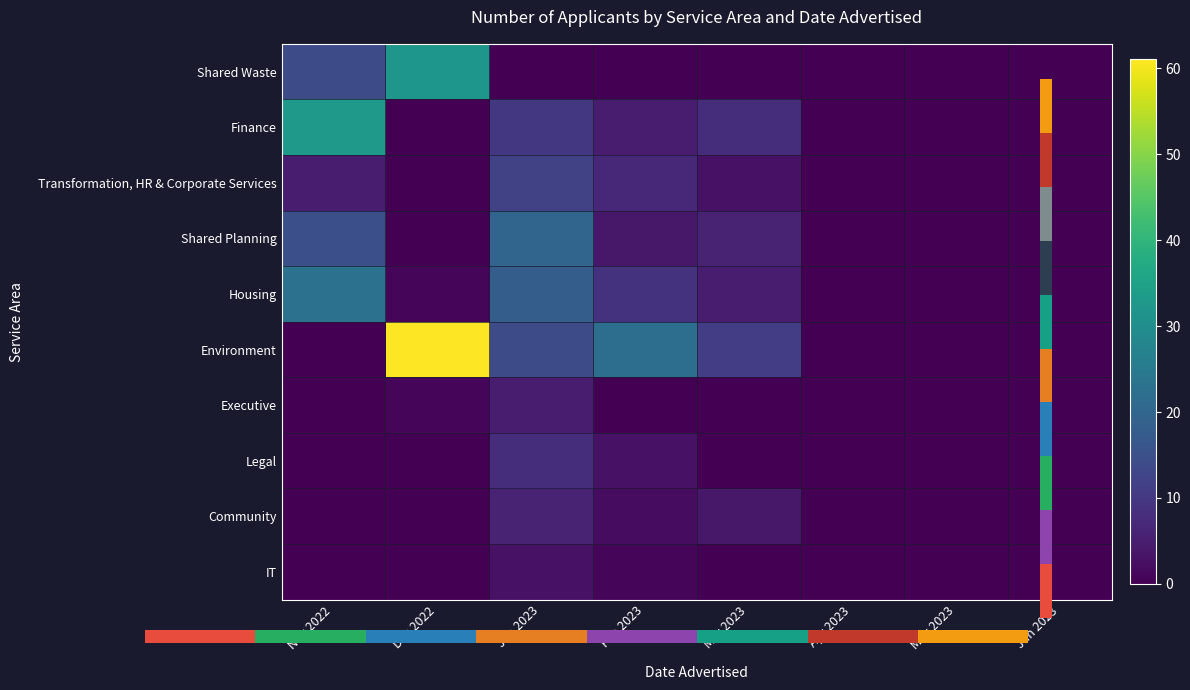

What is the difference between the highest and lowest values at Mar 2023?

11